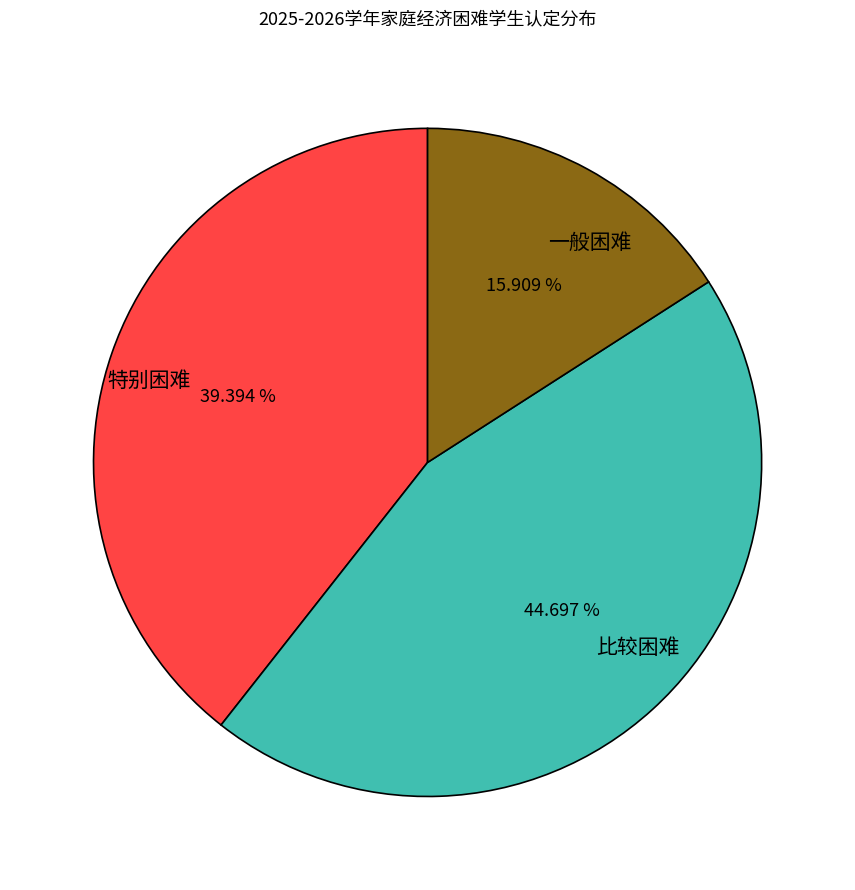

What percentage is the 比较困难 slice, to the nearest percent?

45%